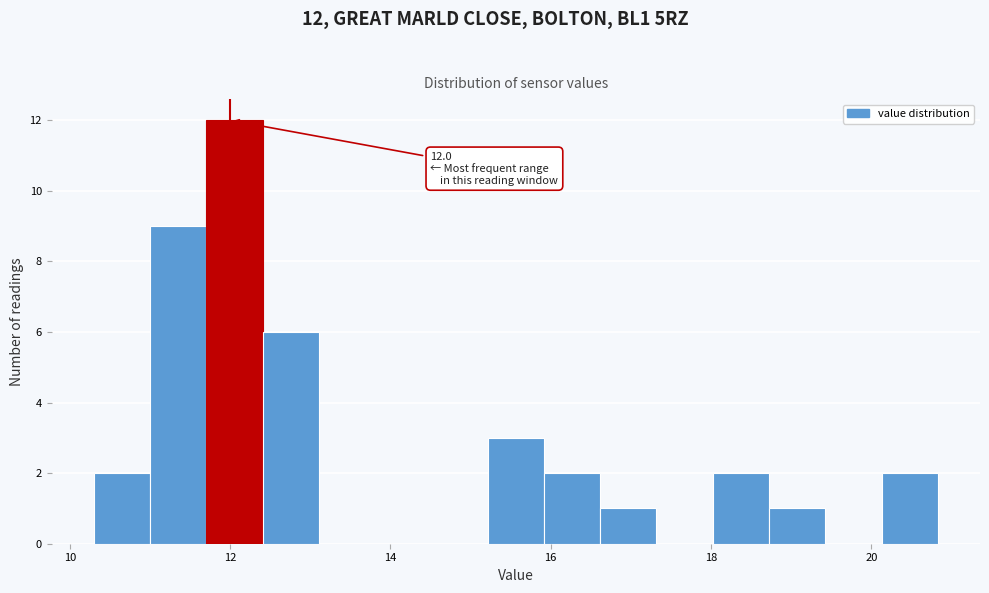

Around what value on the x-axis is the tallest bar? Give the approximate position of its centre, as read against the axis.

12.0